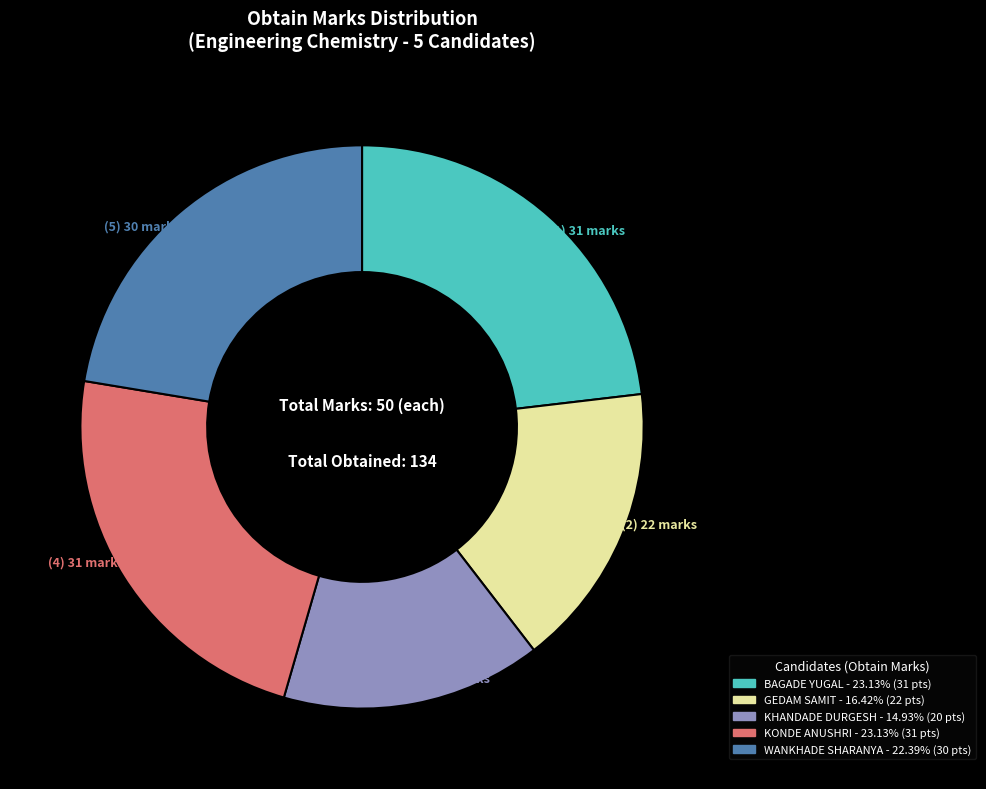

Is there any slice that represents more than half of the pie?

No